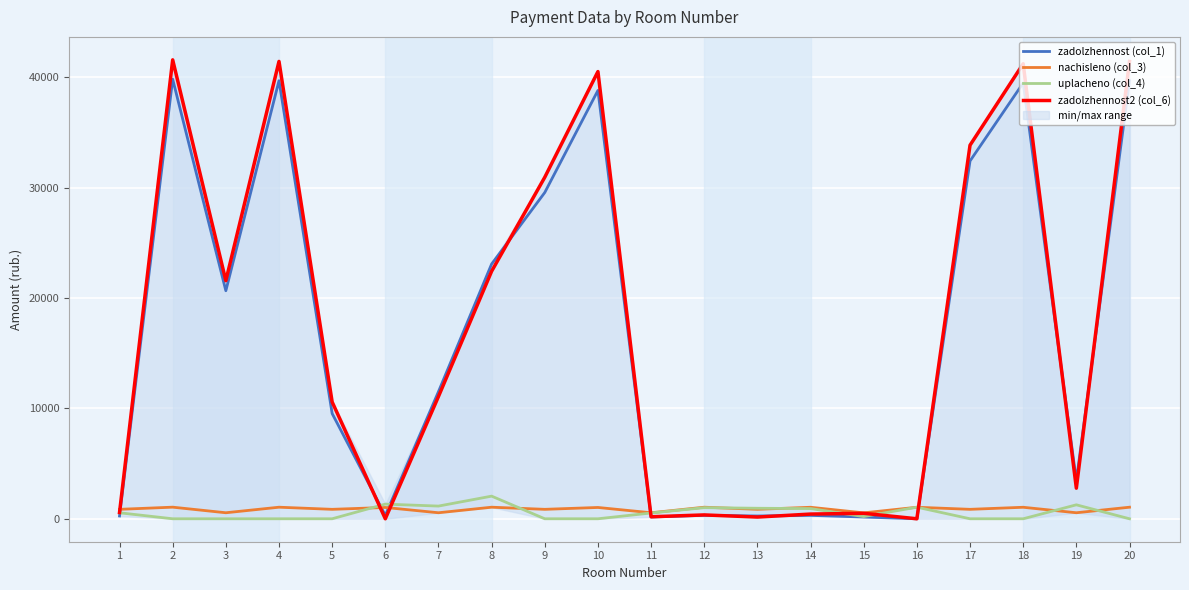

At which category does the chart reach its peak across all series?

2